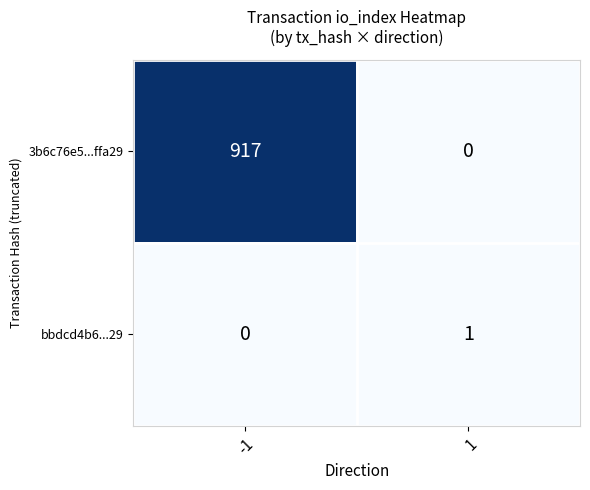

What is the sum of all 3b6c76e5...ffa29 values?

917